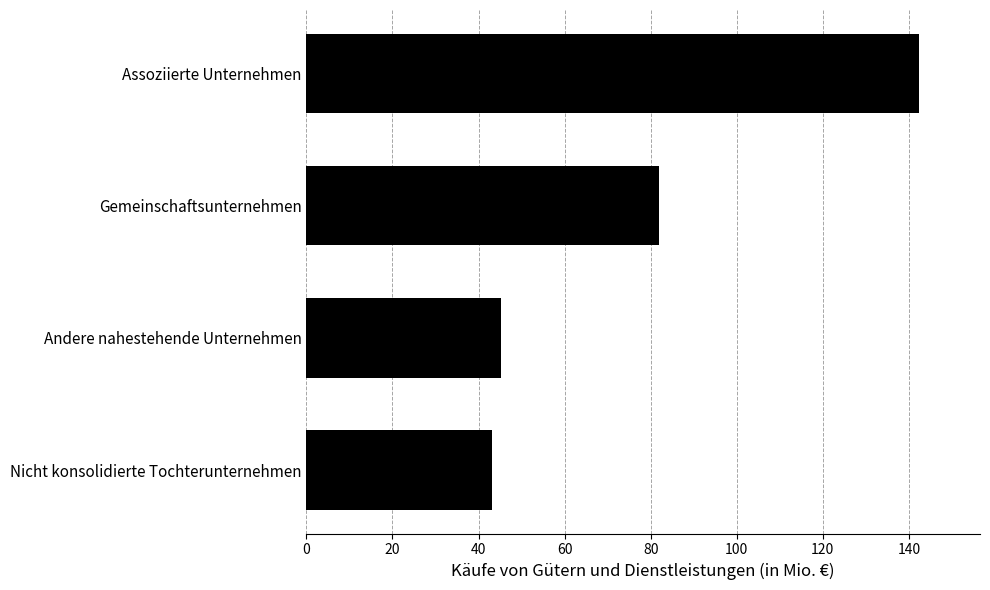

What is the difference between the maximum and minimum values?

99.2